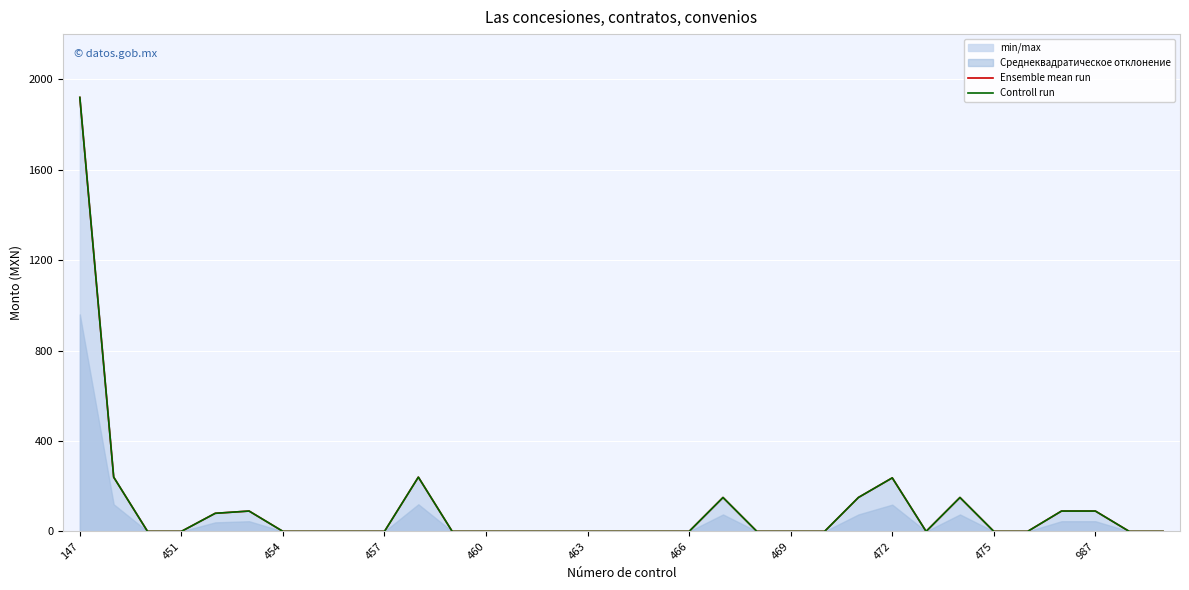

True or false: Controll run has a value of 0.0 at 463.

True